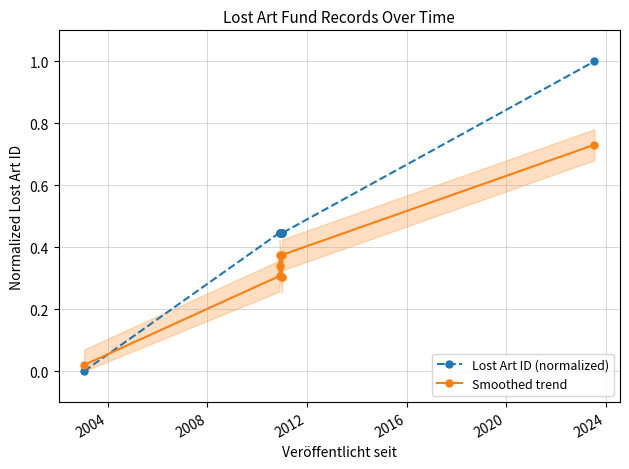

What are all the series names shown in the legend?

Lost Art ID (normalized), Smoothed trend